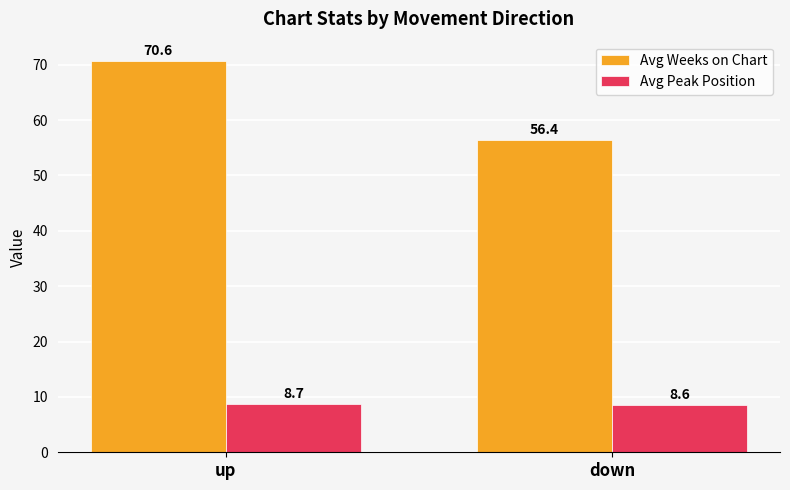

What are all the series names shown in the legend?

Avg Weeks on Chart, Avg Peak Position